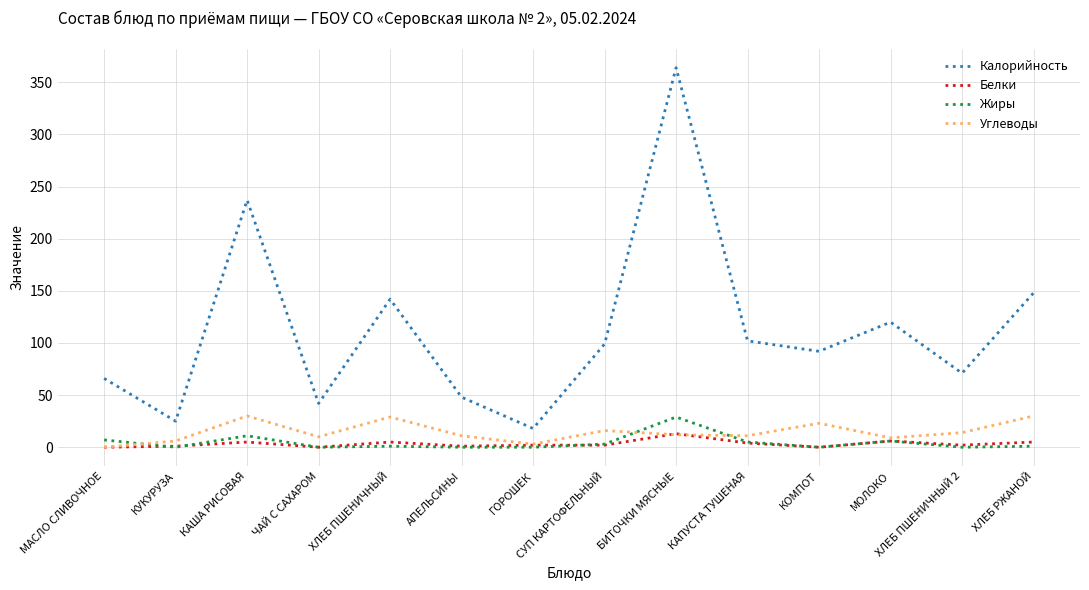

What is the spread (max minus min) of values at ГОРОШЕК?

18